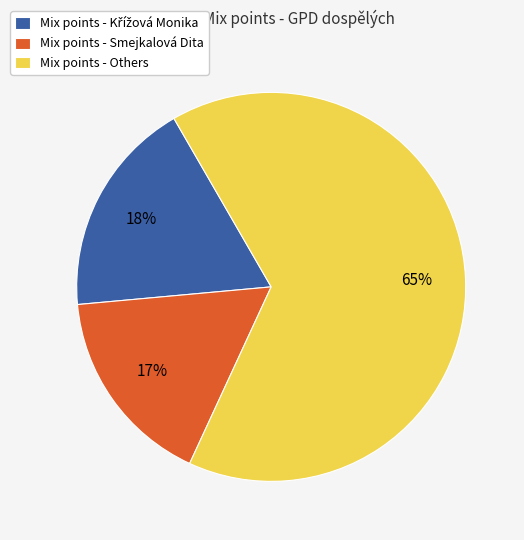

Which category accounts for the majority?

Mix points - Others